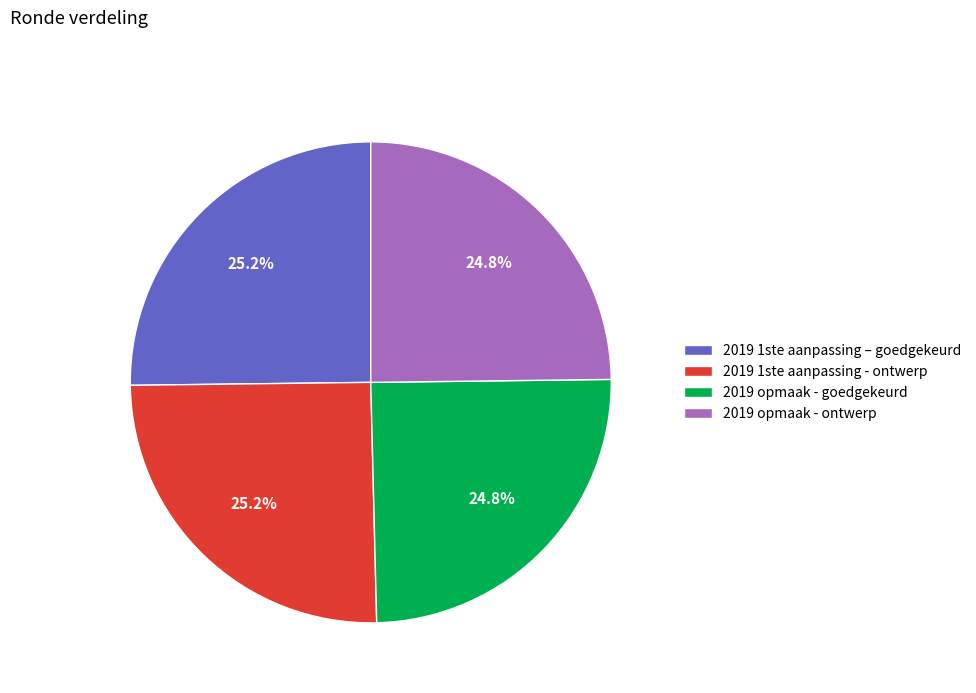

Is 2019 1ste aanpassing - ontwerp the majority of the pie?

No